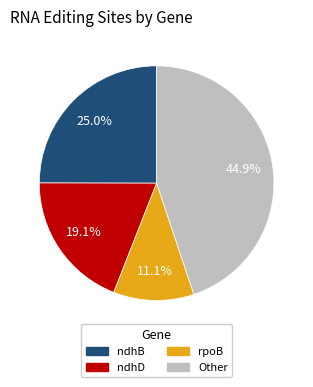

Is there any slice that represents more than half of the pie?

No